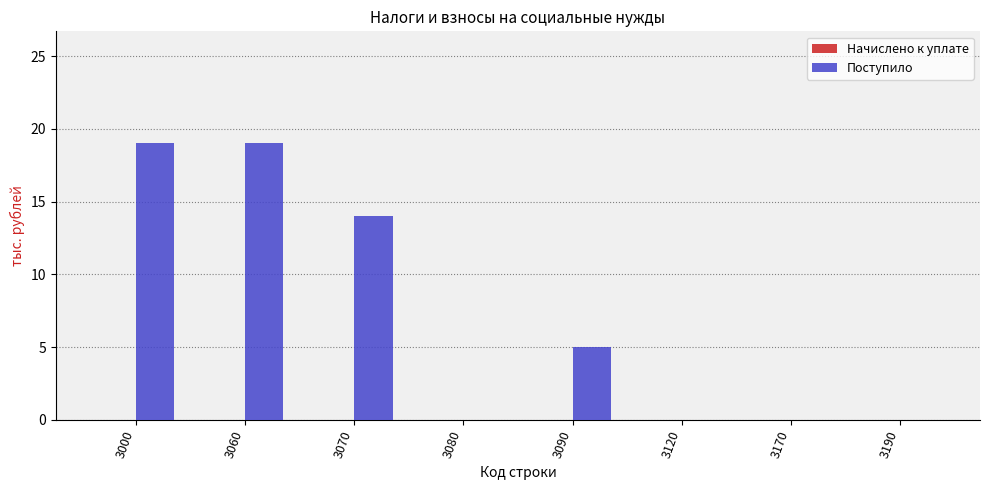

How many series are shown in this chart?

1